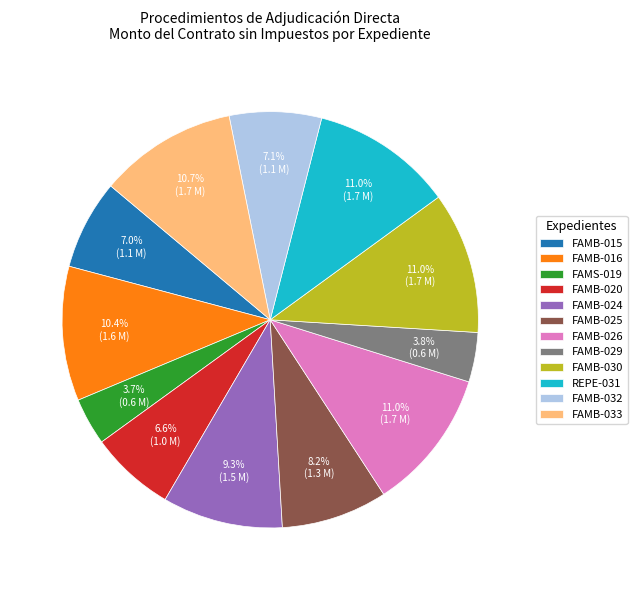

Combined, do FAMB-029 and FAMB-030 account for over 50%?

No